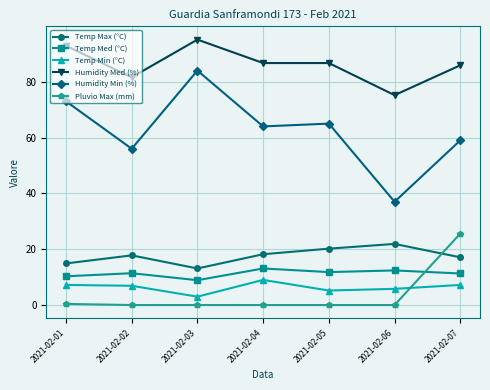

What is the difference between the second highest and second lowest values in the Humidity Min (%) series?

17.0